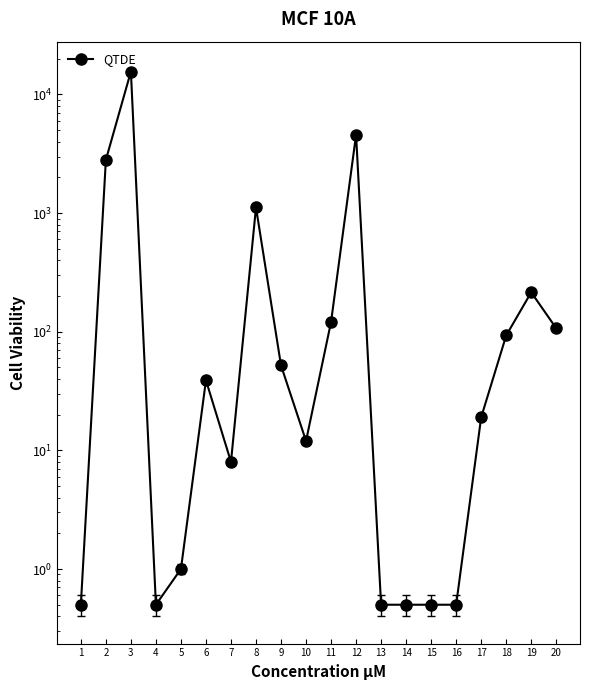

How many lines are shown in the chart?

1